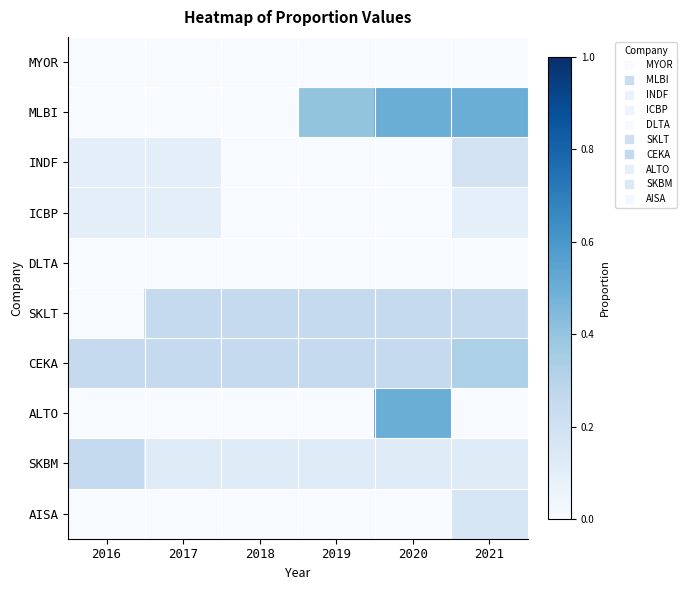

How many categories are shown in the chart?

6